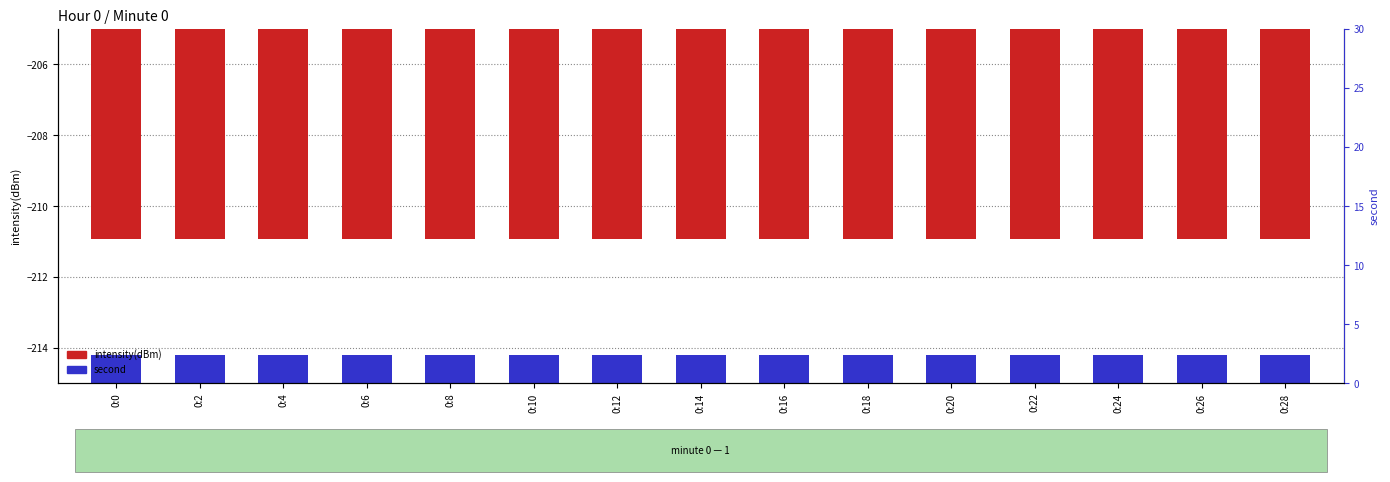

What is the smallest value displayed?

-210.9